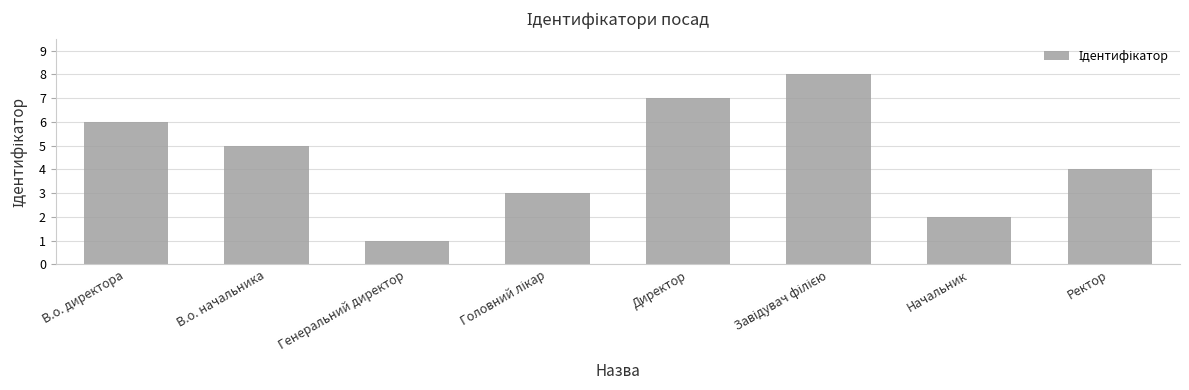

What is the smallest value displayed?

1